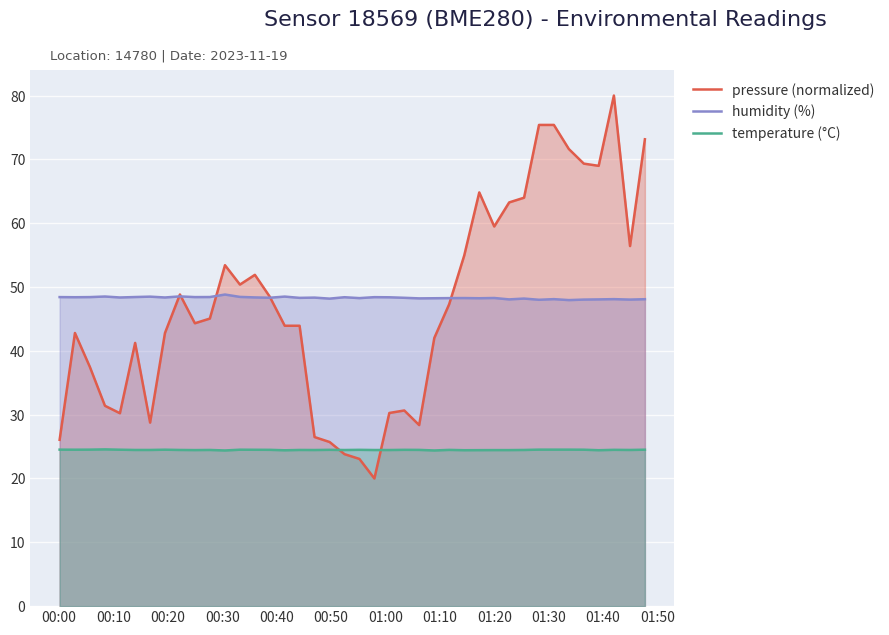

How many data points does each series have?

40